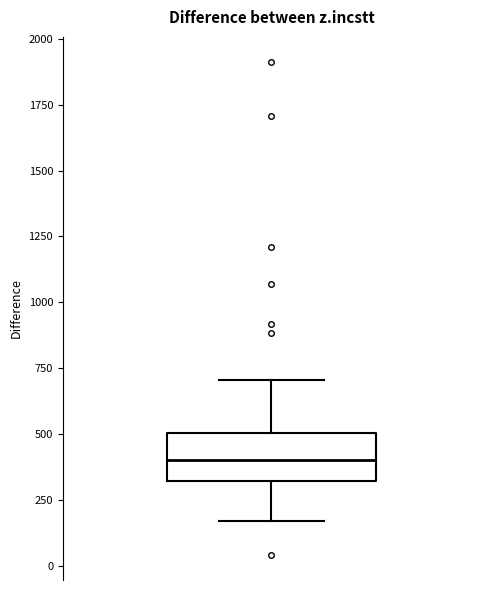

Where is the upper edge of the box on the y-axis? The values are not printed on the chart, so give them approximately, as read against the axis.

500